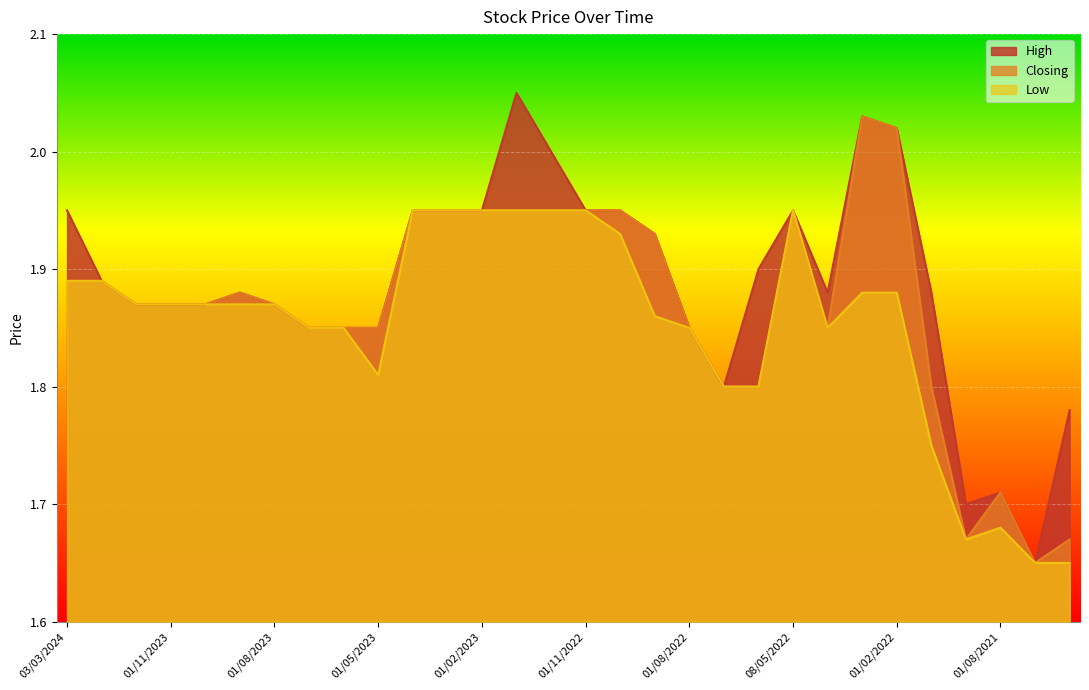

What is the minimum value shown in the chart?

1.6